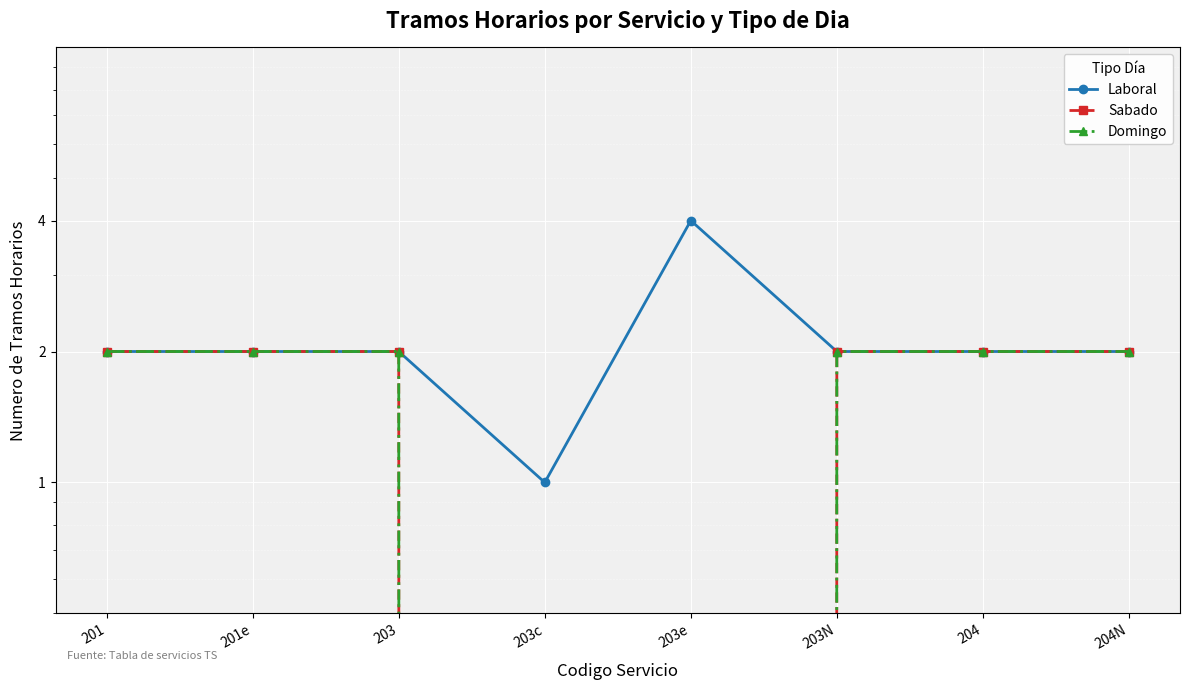

What position from the left is 203e?

5